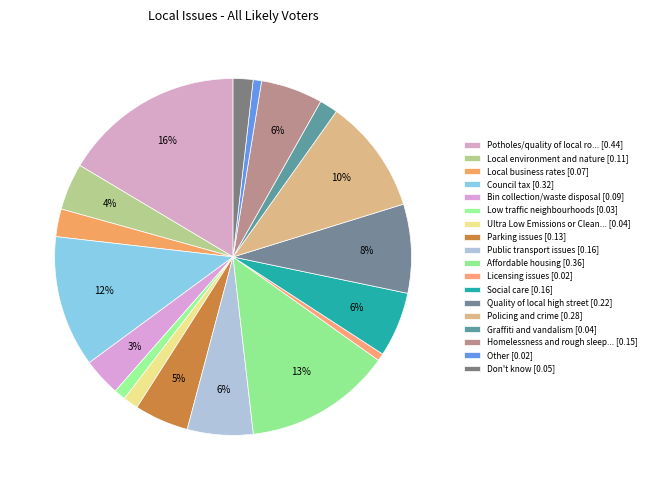

Rank the categories by value from highest to lowest.

Potholes/quality of local roads, Affordable housing, Council tax, Policing and crime, Quality of local high street, Public transport issues, Social care, Homelessness and rough sleeping, Parking issues, Local environment and nature, Bin collection/waste disposal, Local business rates, Don't know, Graffiti and vandalism, Ultra Low Emissions or Clean Air Zone, Low traffic neighbourhoods, Other, Licensing issues